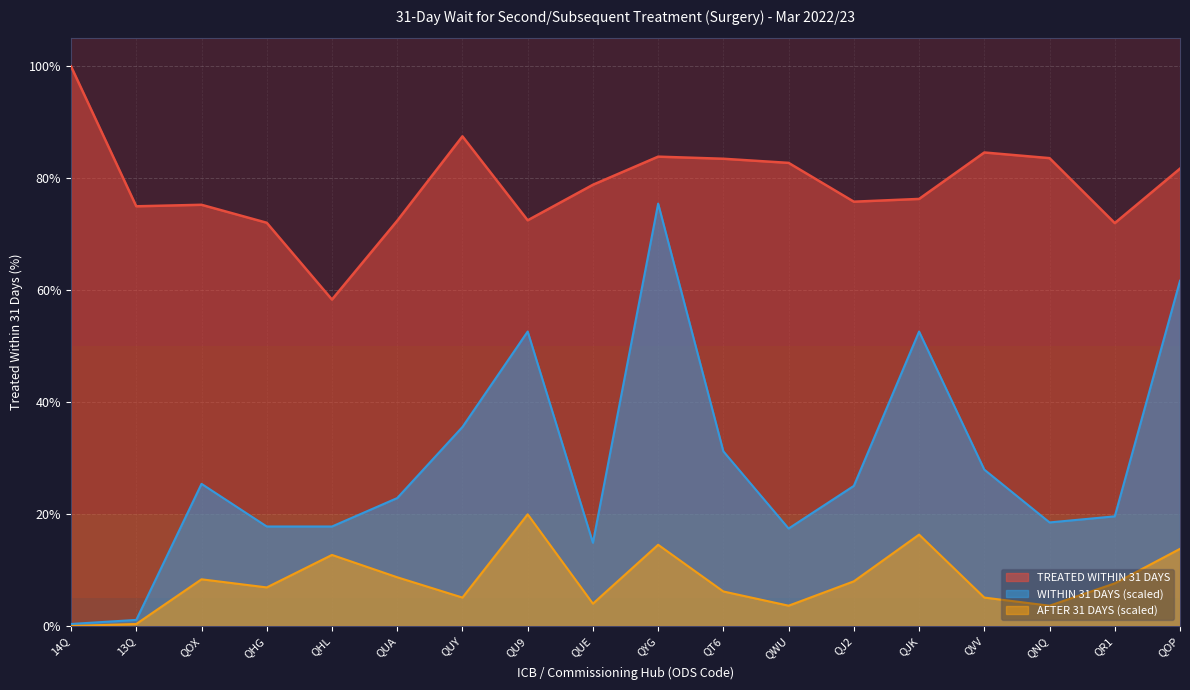

Reading left to right, list all the values displayed in this chart.

TREATED WITHIN 31 DAYS: 1.0	0.8	0.8	0.7	0.6	0.7	0.9	0.7	0.8	0.8	0.8	0.8	0.8	0.8	0.8	0.8	0.7	0.8
WITHIN 31 DAYS: 0.0	0.0	0.3	0.2	0.2	0.2	0.4	0.5	0.1	0.8	0.3	0.2	0.3	0.5	0.3	0.2	0.2	0.6
AFTER 31 DAYS: 0.0	0.0	0.1	0.1	0.1	0.1	0.1	0.2	0.0	0.1	0.1	0.0	0.1	0.2	0.1	0.0	0.1	0.1